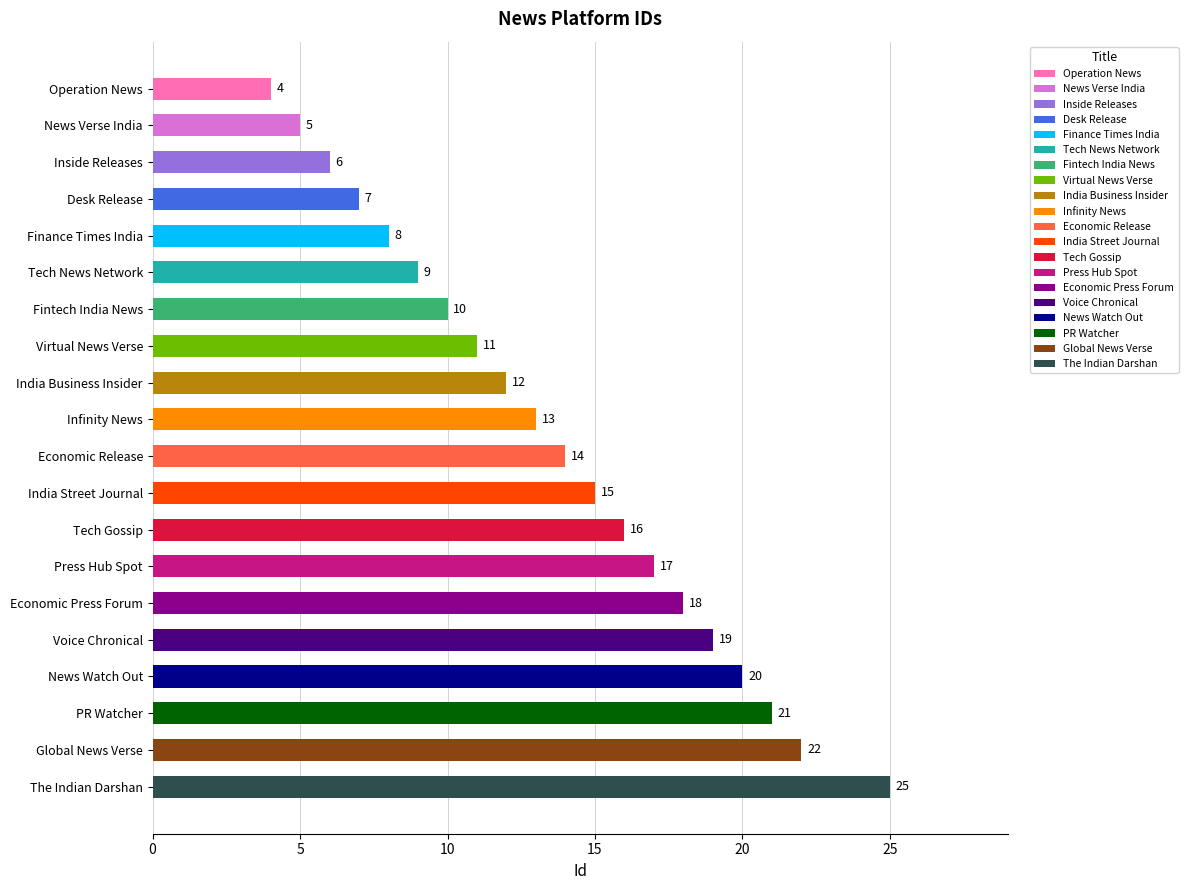

What is the change in value from Infinity News to PR Watcher?

+8